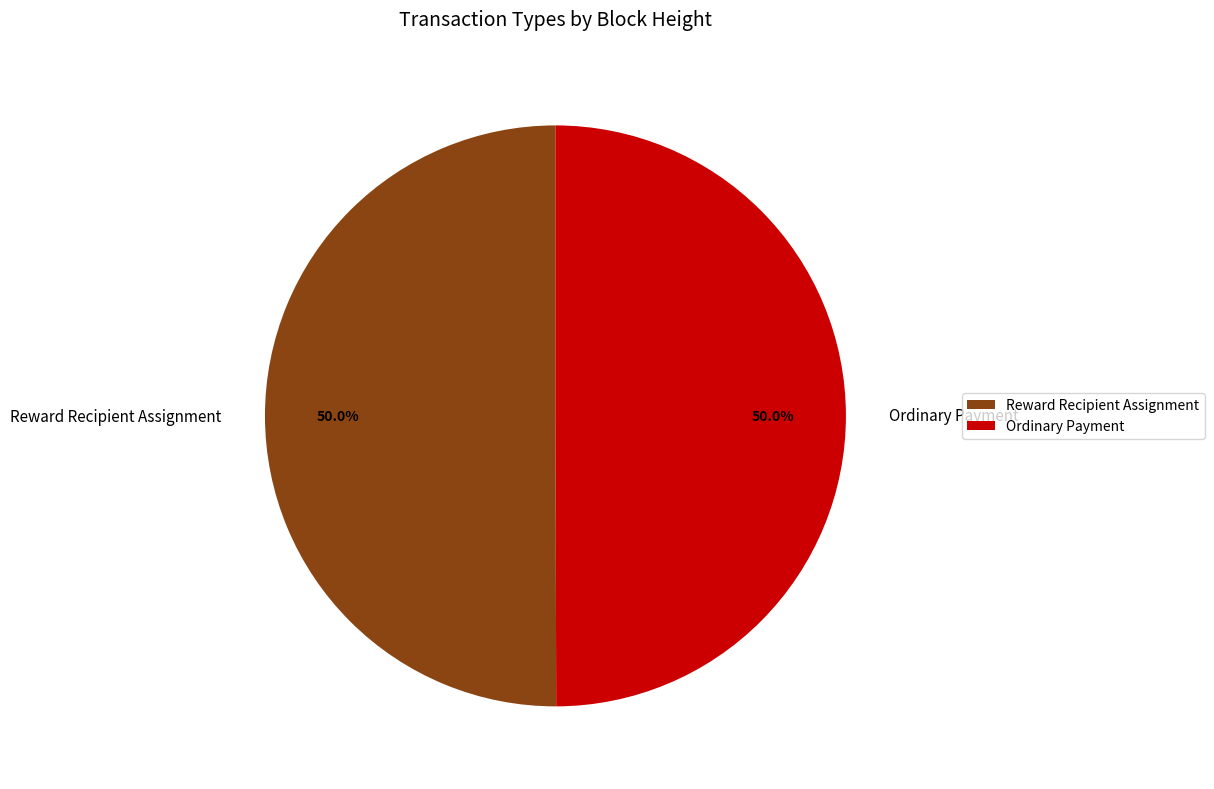

Do Reward Recipient Assignment and Ordinary Payment together represent more than half of the pie?

Yes